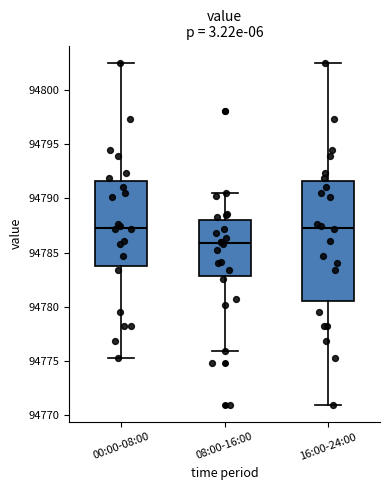

Comparing the boxes themselves (not the whiskers), which one is the tallest?

16:00-24:00